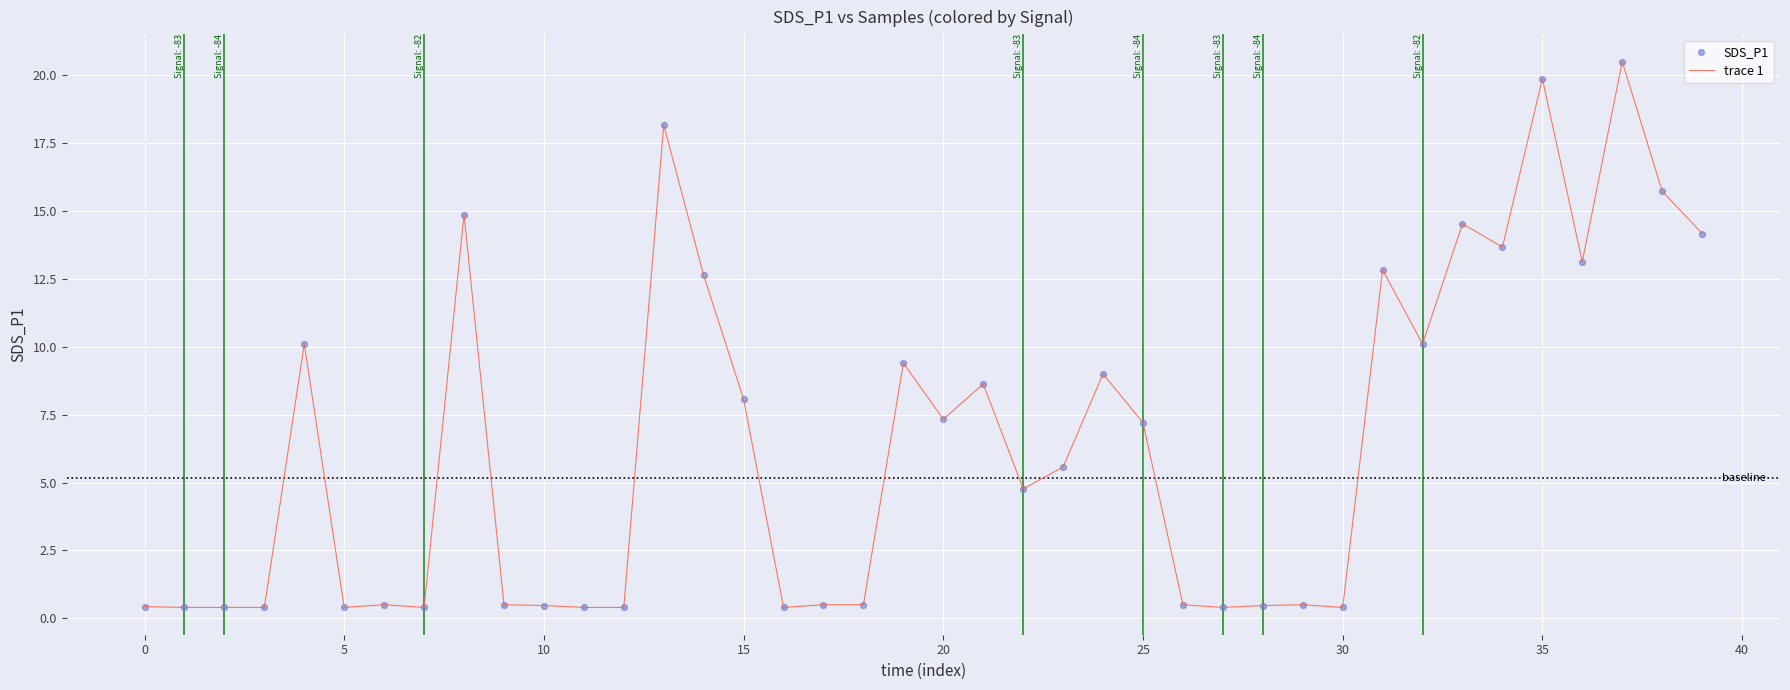

What is the difference between the maximum and minimum values?

20.1